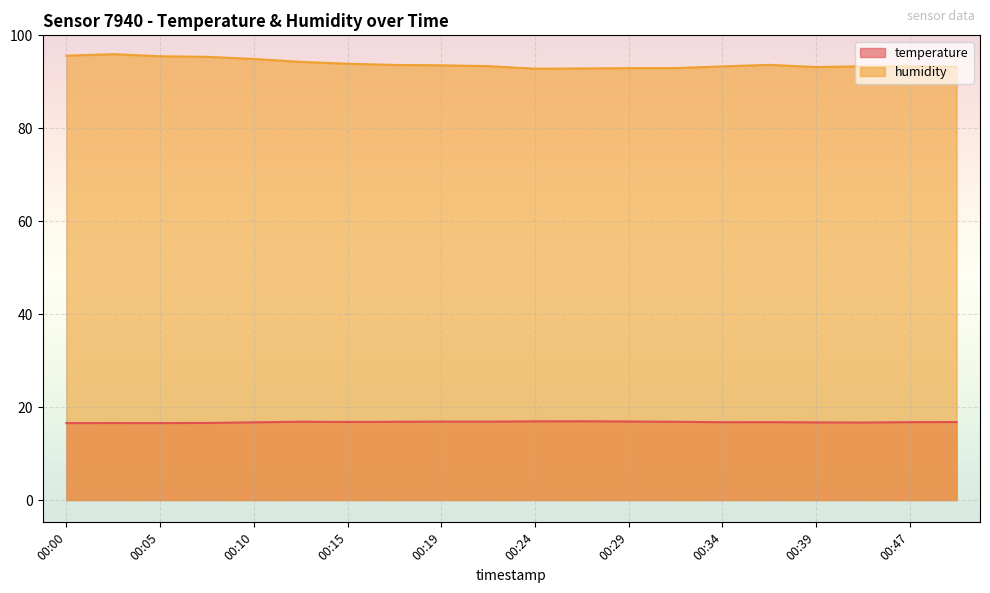

Which category has the lowest value across all series?

00:00